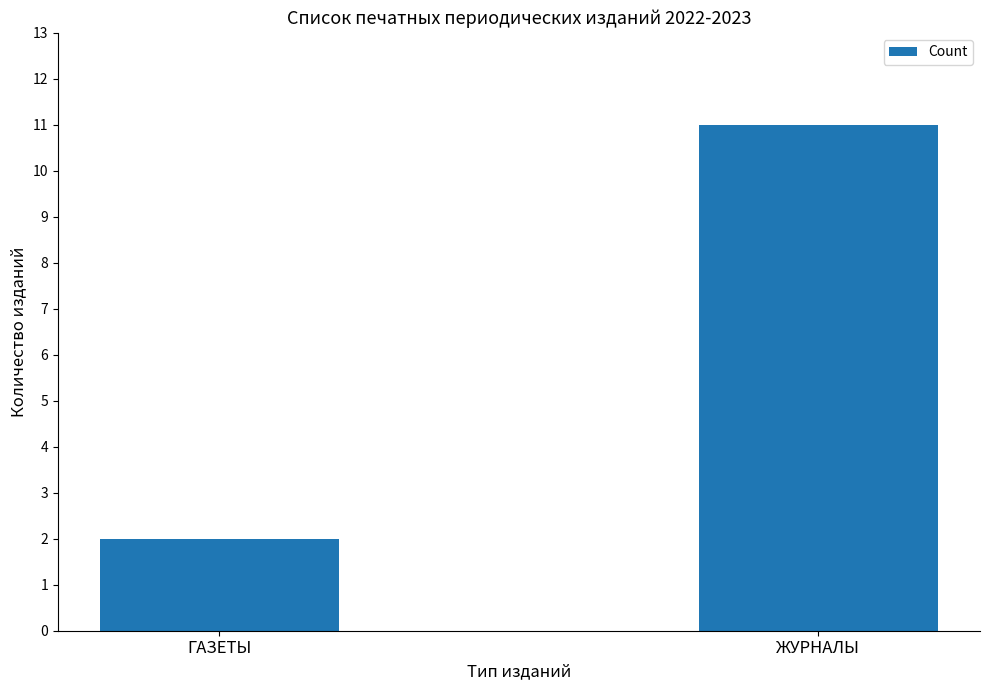

At which label is the value closest to 6?

ГАЗЕТЫ